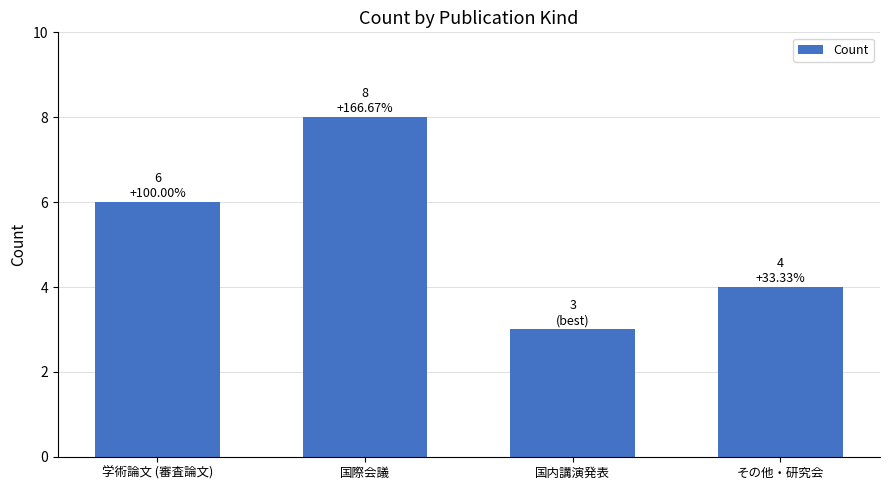

Reading left to right, extract all data points from this chart.

学術論文 (審査論文)=6	国際会議=8	国内講演発表=3	その他・研究会=4